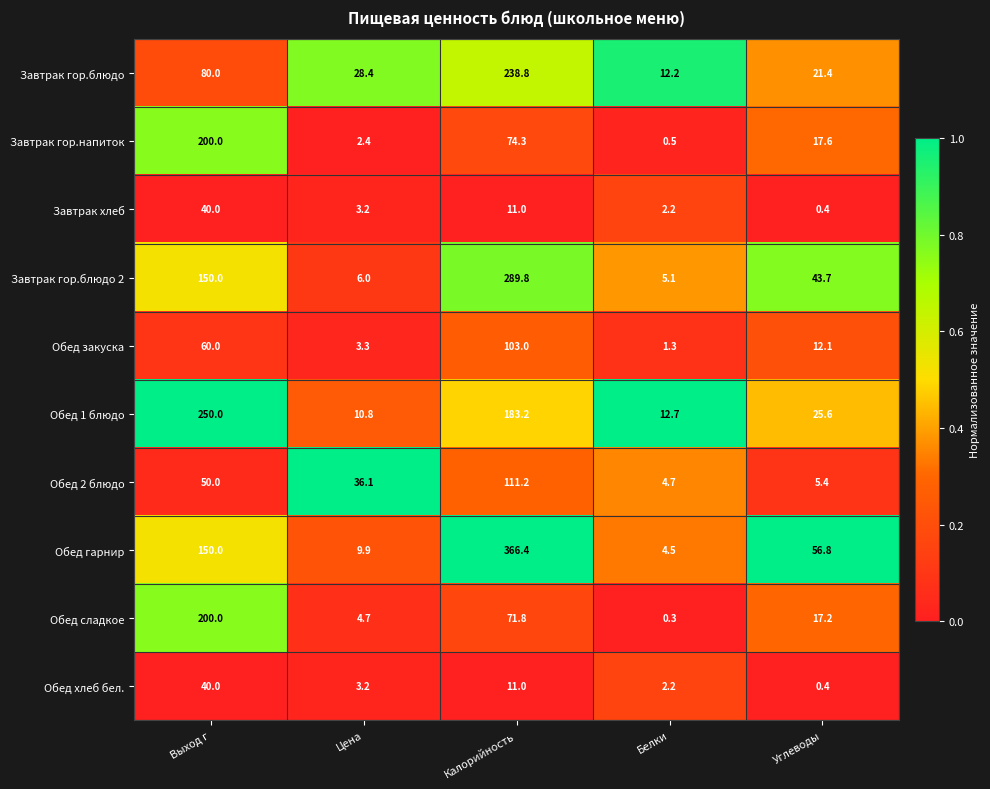

What is the difference between the highest and lowest values at Цена?

33.7